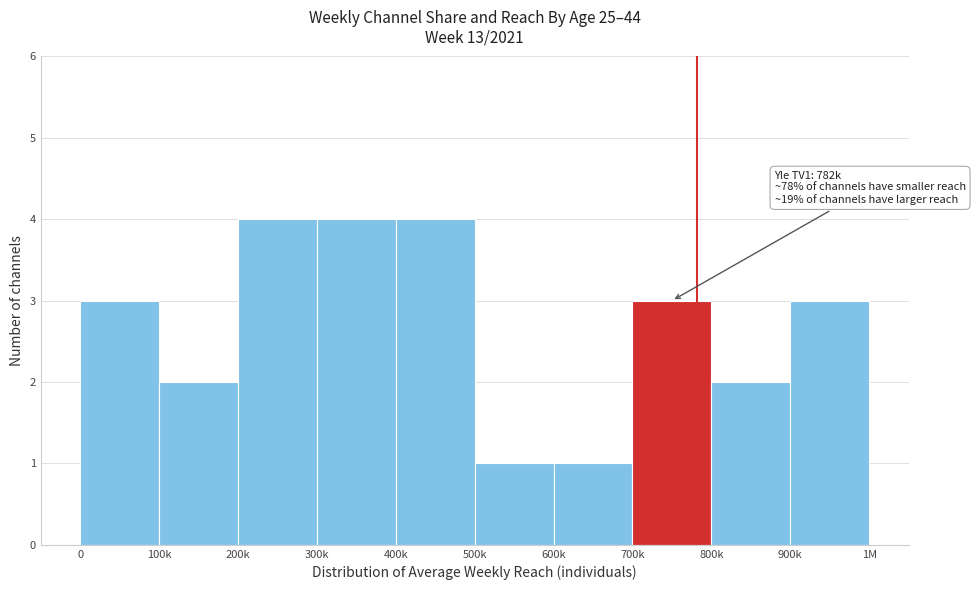

Reading left to right, transcribe all the data shown in this chart.

3	2	4	4	4	1	1	3	2	3